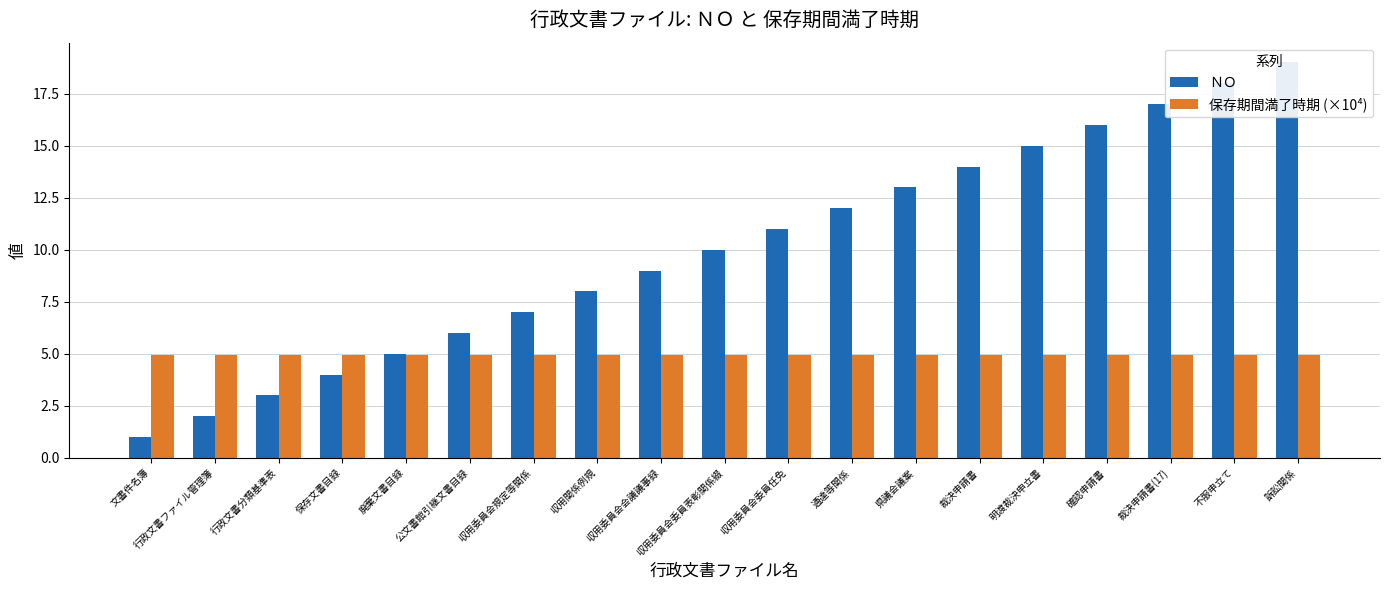

Reading left to right, transcribe all the data shown in this chart.

ＮＯ: 文書件名簿=1.0	行政文書ファイル管理簿=2.0	行政文書分類基準表=3.0	保存文書目録=4.0	廃棄文書目録=5.0	公文書館引継文書目録=6.0	収用委員会規定等関係=7.0	収用関係例規=8.0	収用委員会会議議事録=9.0	収用委員会委員表彰関係綴=10.0	収用委員会委員任免=11.0	通達等関係=12.0	県議会議案=13.0	裁決申請書=14.0	明渡裁決申立書=15.0	確認申請書=16.0	裁決申請書(17)=17.0	不服申立て=18.0	訴訟関係=19.0
保存期間満了時期 (×10⁴): 文書件名簿=4.9	行政文書ファイル管理簿=4.9	行政文書分類基準表=4.9	保存文書目録=4.9	廃棄文書目録=4.9	公文書館引継文書目録=4.9	収用委員会規定等関係=4.9	収用関係例規=4.9	収用委員会会議議事録=4.9	収用委員会委員表彰関係綴=4.9	収用委員会委員任免=4.9	通達等関係=4.9	県議会議案=4.9	裁決申請書=4.9	明渡裁決申立書=4.9	確認申請書=4.9	裁決申請書(17)=4.9	不服申立て=4.9	訴訟関係=4.9